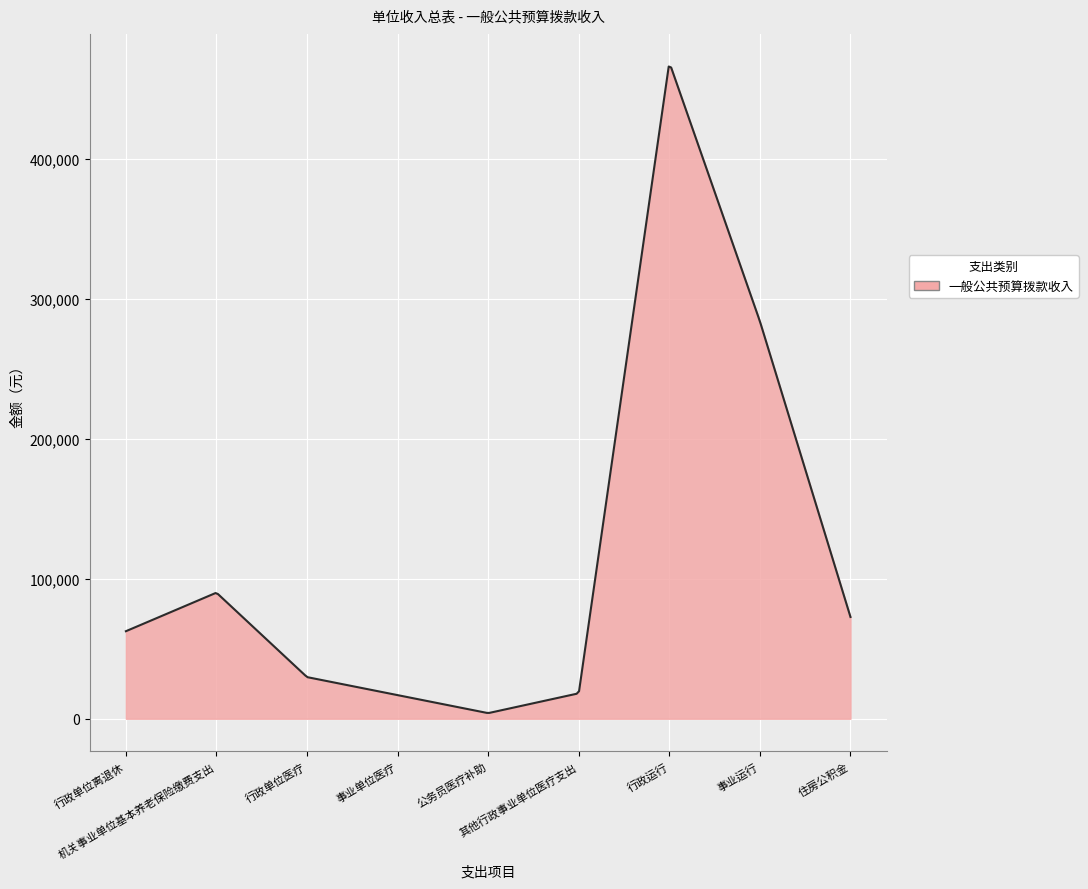

How many categories are shown in the chart?

300